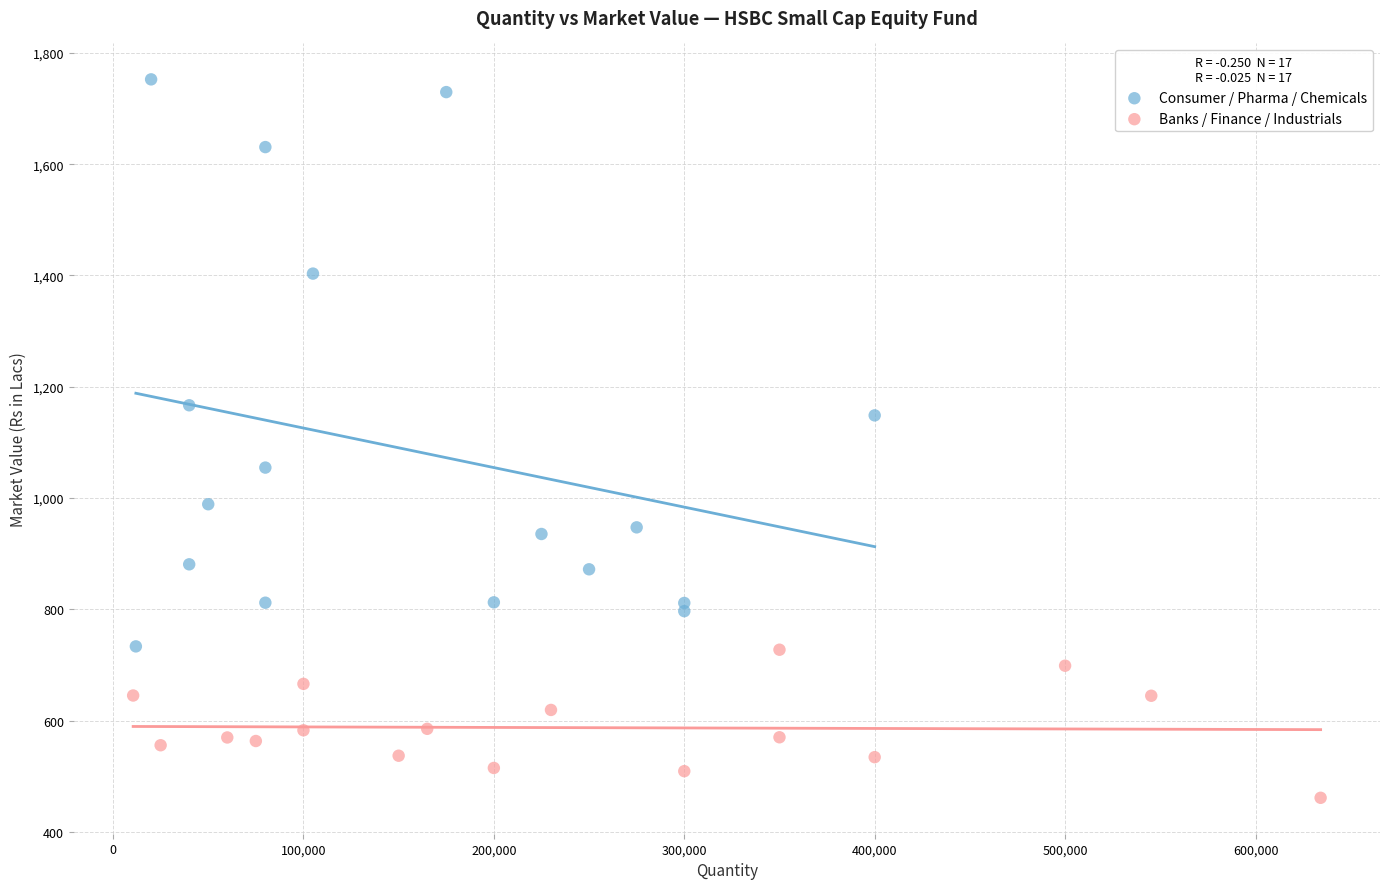

Which series reaches the maximum Y coordinate?

Consumer / Pharma / Chemicals